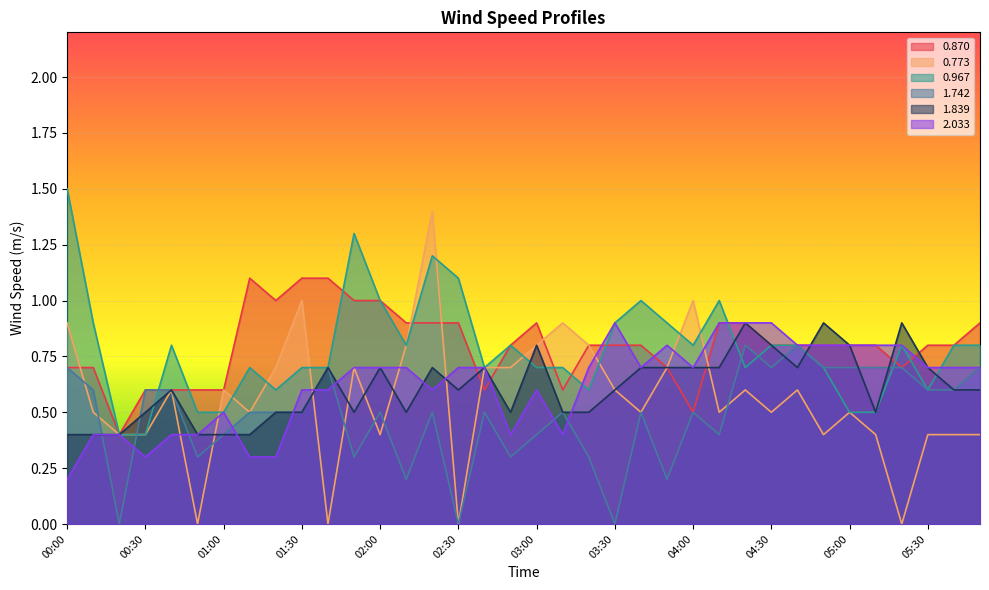

Reading left to right, list all the values displayed in this chart.

0.870: 00:00=0.7	00:10=0.7	00:20=0.4	00:30=0.6	00:40=0.6	00:50=0.6	01:00=0.6	01:10=1.1	01:20=1.0	01:30=1.1	01:40=1.1	01:50=1.0	02:00=1.0	02:10=0.9	02:20=0.9	02:30=0.9	02:40=0.6	02:50=0.8	03:00=0.9	03:10=0.6	03:20=0.8	03:30=0.8	03:40=0.8	03:50=0.7	04:00=0.5	04:10=0.9	04:20=0.9	04:30=0.8	04:40=0.8	04:50=0.8	05:00=0.8	05:10=0.8	05:20=0.7	05:30=0.8	05:40=0.8	05:50=0.9
0.773: 00:00=0.9	00:10=0.5	00:20=0.4	00:30=0.4	00:40=0.6	00:50=0.0	01:00=0.6	01:10=0.5	01:20=0.7	01:30=1.0	01:40=0.0	01:50=0.7	02:00=0.4	02:10=0.8	02:20=1.4	02:30=0.0	02:40=0.7	02:50=0.7	03:00=0.8	03:10=0.9	03:20=0.8	03:30=0.6	03:40=0.5	03:50=0.7	04:00=1.0	04:10=0.5	04:20=0.6	04:30=0.5	04:40=0.6	04:50=0.4	05:00=0.5	05:10=0.4	05:20=0.0	05:30=0.4	05:40=0.4	05:50=0.4
0.967: 00:00=1.5	00:10=0.9	00:20=0.4	00:30=0.4	00:40=0.8	00:50=0.5	01:00=0.5	01:10=0.7	01:20=0.6	01:30=0.7	01:40=0.7	01:50=1.3	02:00=1.0	02:10=0.8	02:20=1.2	02:30=1.1	02:40=0.7	02:50=0.8	03:00=0.7	03:10=0.7	03:20=0.6	03:30=0.9	03:40=1.0	03:50=0.9	04:00=0.8	04:10=1.0	04:20=0.7	04:30=0.8	04:40=0.8	04:50=0.7	05:00=0.5	05:10=0.5	05:20=0.8	05:30=0.6	05:40=0.8	05:50=0.8
1.742: 00:00=0.7	00:10=0.6	00:20=0.0	00:30=0.6	00:40=0.6	00:50=0.3	01:00=0.4	01:10=0.5	01:20=0.5	01:30=0.5	01:40=0.7	01:50=0.3	02:00=0.5	02:10=0.2	02:20=0.5	02:30=0.0	02:40=0.5	02:50=0.3	03:00=0.4	03:10=0.5	03:20=0.3	03:30=0.0	03:40=0.5	03:50=0.2	04:00=0.5	04:10=0.4	04:20=0.8	04:30=0.7	04:40=0.8	04:50=0.7	05:00=0.7	05:10=0.7	05:20=0.7	05:30=0.6	05:40=0.6	05:50=0.7
1.839: 00:00=0.4	00:10=0.4	00:20=0.4	00:30=0.5	00:40=0.6	00:50=0.4	01:00=0.4	01:10=0.4	01:20=0.5	01:30=0.5	01:40=0.7	01:50=0.5	02:00=0.7	02:10=0.5	02:20=0.7	02:30=0.6	02:40=0.7	02:50=0.5	03:00=0.8	03:10=0.5	03:20=0.5	03:30=0.6	03:40=0.7	03:50=0.7	04:00=0.7	04:10=0.7	04:20=0.9	04:30=0.8	04:40=0.7	04:50=0.9	05:00=0.8	05:10=0.5	05:20=0.9	05:30=0.7	05:40=0.6	05:50=0.6
2.033: 00:00=0.2	00:10=0.4	00:20=0.4	00:30=0.3	00:40=0.4	00:50=0.4	01:00=0.5	01:10=0.3	01:20=0.3	01:30=0.6	01:40=0.6	01:50=0.7	02:00=0.7	02:10=0.7	02:20=0.6	02:30=0.7	02:40=0.7	02:50=0.4	03:00=0.6	03:10=0.4	03:20=0.7	03:30=0.9	03:40=0.7	03:50=0.8	04:00=0.7	04:10=0.9	04:20=0.9	04:30=0.9	04:40=0.8	04:50=0.8	05:00=0.8	05:10=0.8	05:20=0.8	05:30=0.7	05:40=0.7	05:50=0.7